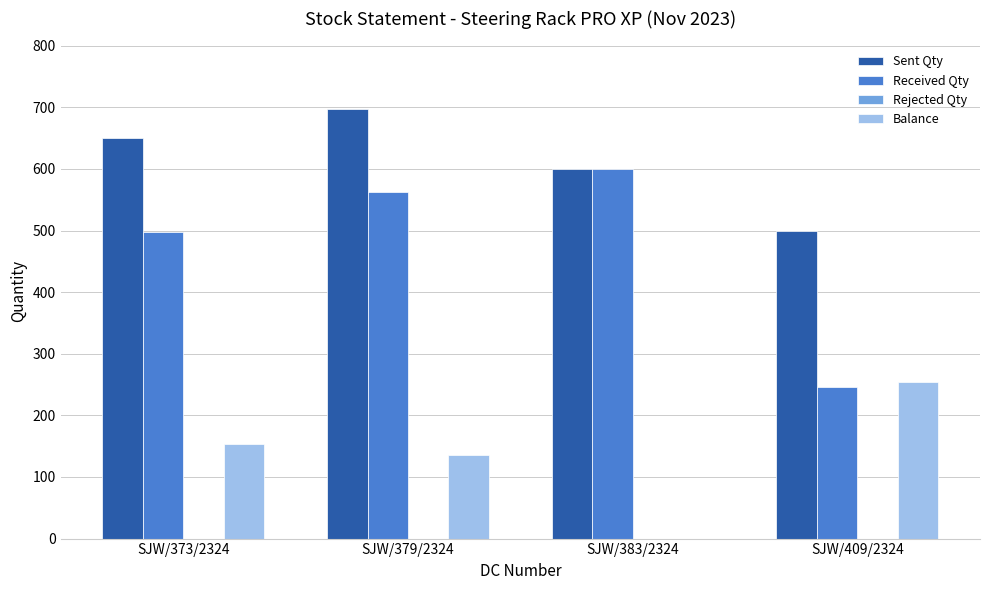

How many categories are shown in the chart?

4